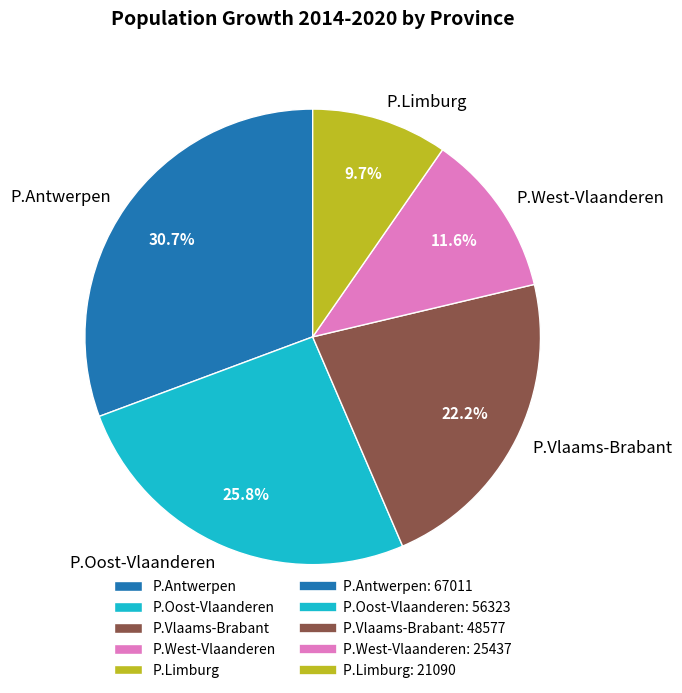

To the nearest percent, what portion does P.Limburg represent?

10%